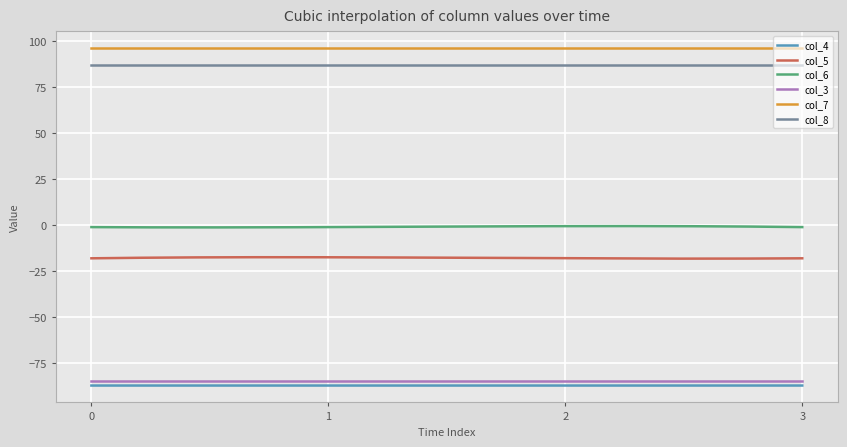

How many lines are shown in the chart?

6